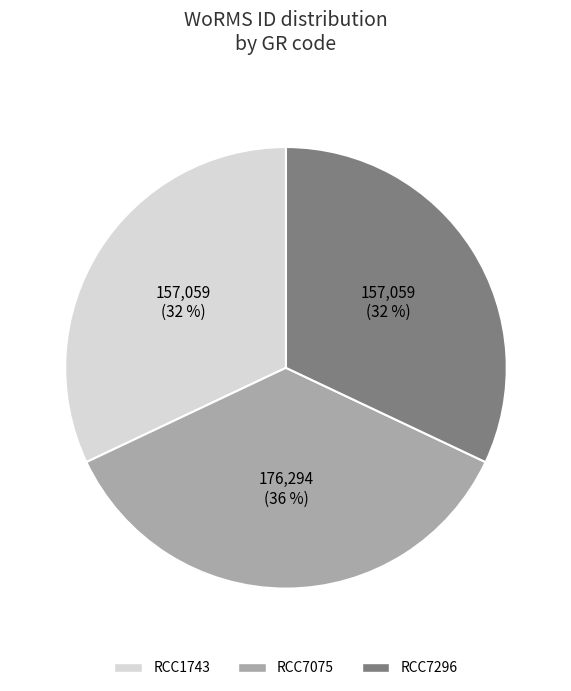

Is the sum of RCC1743 and RCC7075 greater than half?

Yes